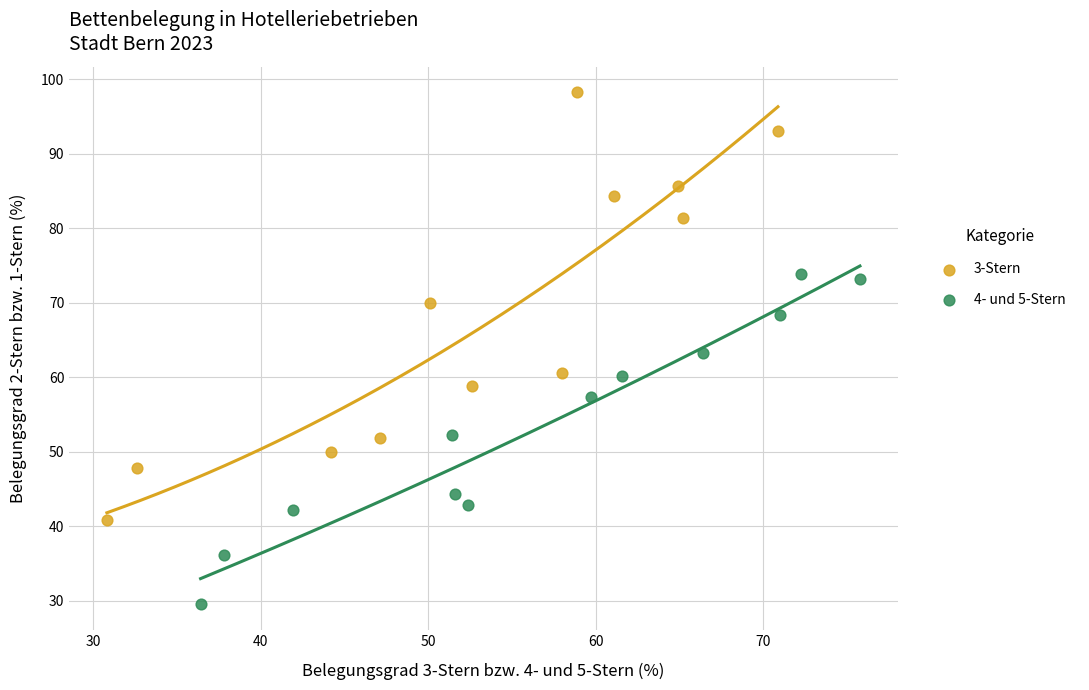

Which series reaches the maximum Y coordinate?

3-Stern